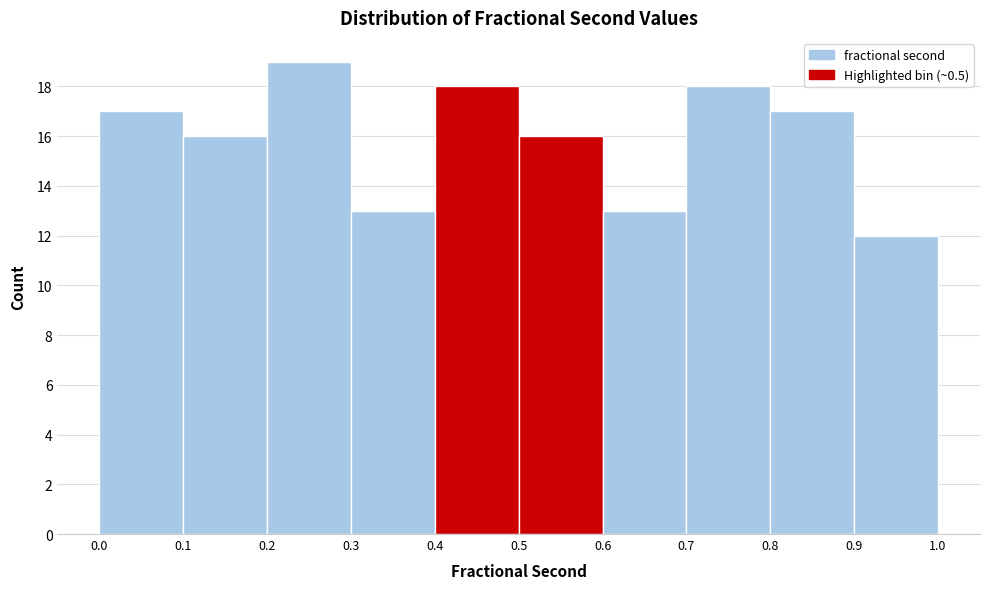

Reading left to right, list every bar in this chart as the range it spans on the x-axis followed by its height. The values are not printed on the chart, so give them approximately, as read against the axis.

0.0 to 0.1: 17
0.1 to 0.2: 16
0.2 to 0.3: 19
0.3 to 0.4: 13
0.4 to 0.5: 18
0.5 to 0.6: 16
0.6 to 0.7: 13
0.7 to 0.8: 18
0.8 to 0.9: 17
0.9 to 1.0: 12